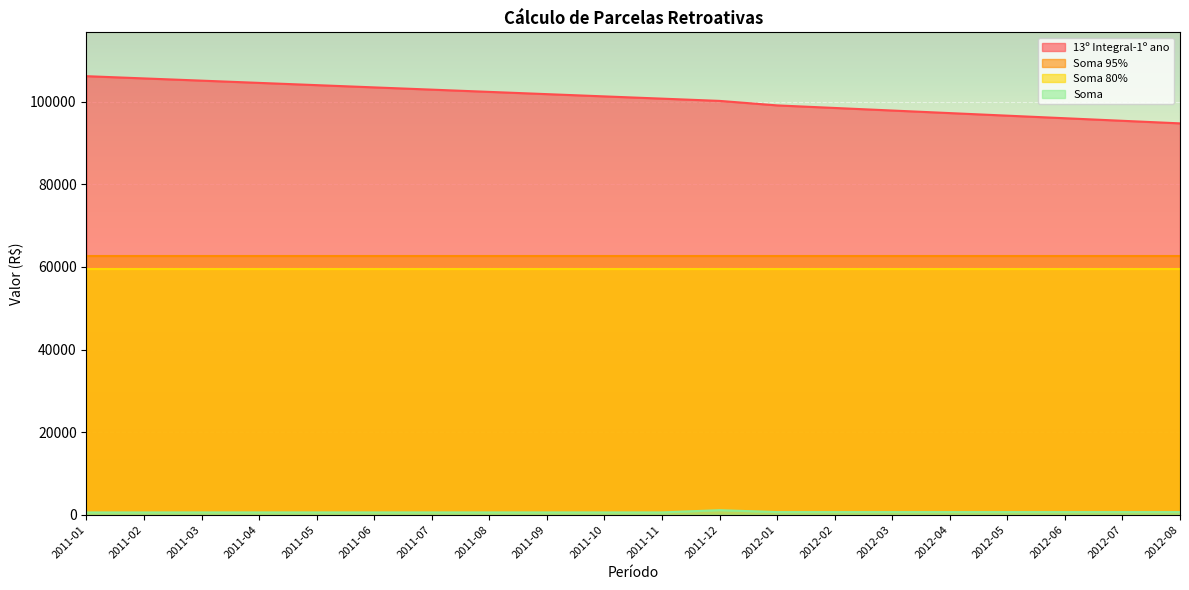

What is the sum of all 13º Integral-1º ano values?

2014259